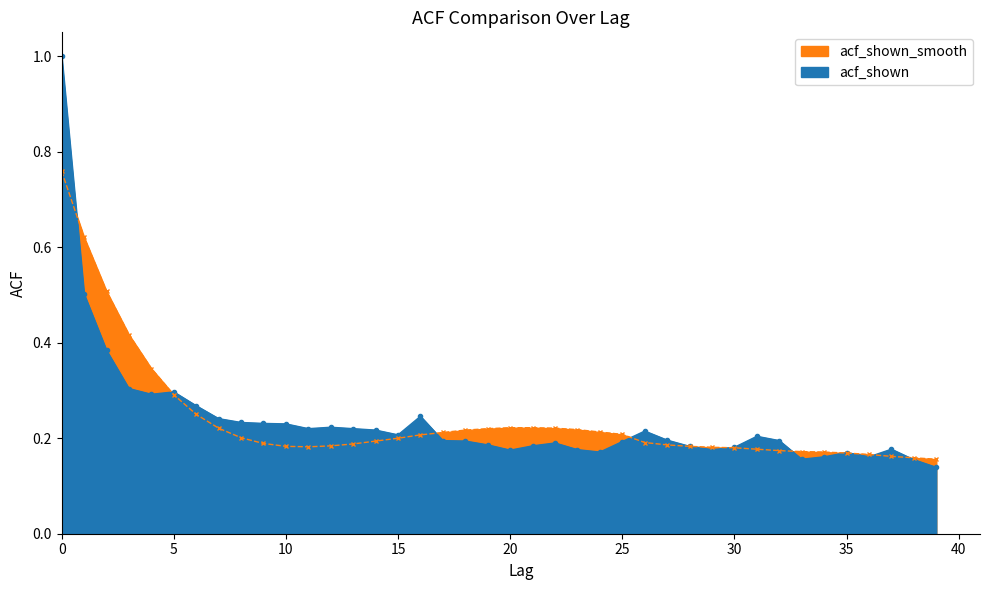

The acf_shown series shows 0.2 at 29. True or false?

True